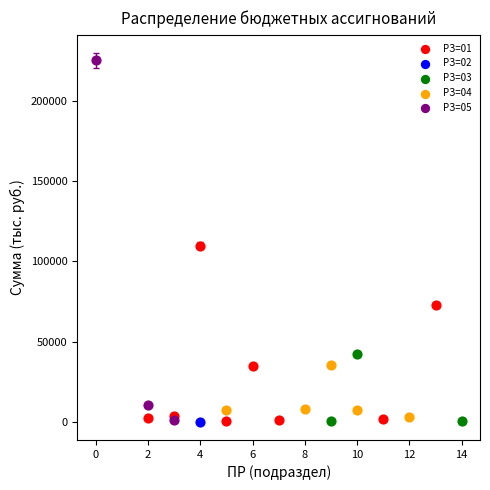

What are all the series names shown in the legend?

РЗ=01, РЗ=02, РЗ=03, РЗ=04, РЗ=05